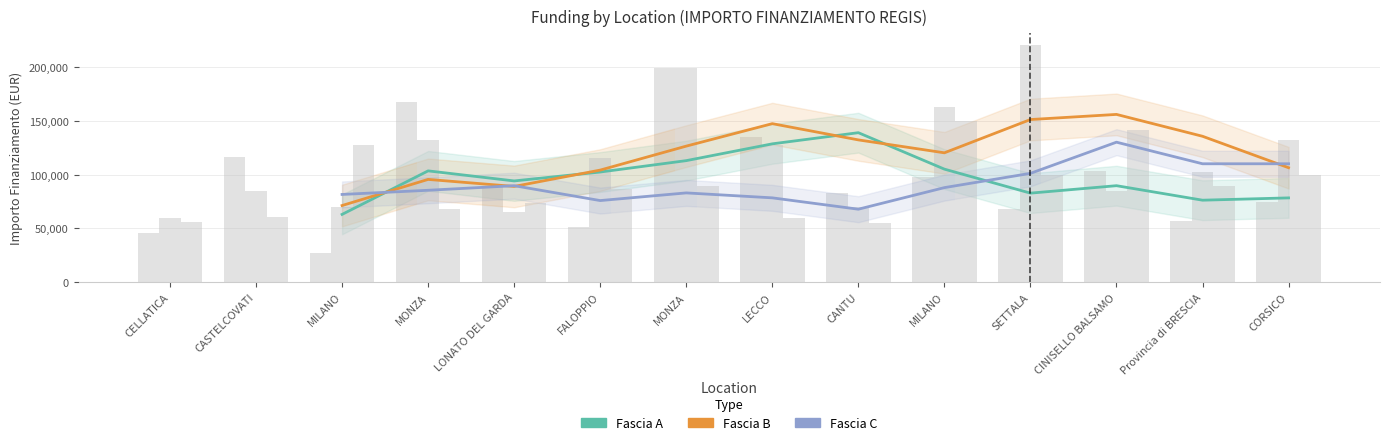

What is the difference between the highest and lowest values at MILANO?

18601.0